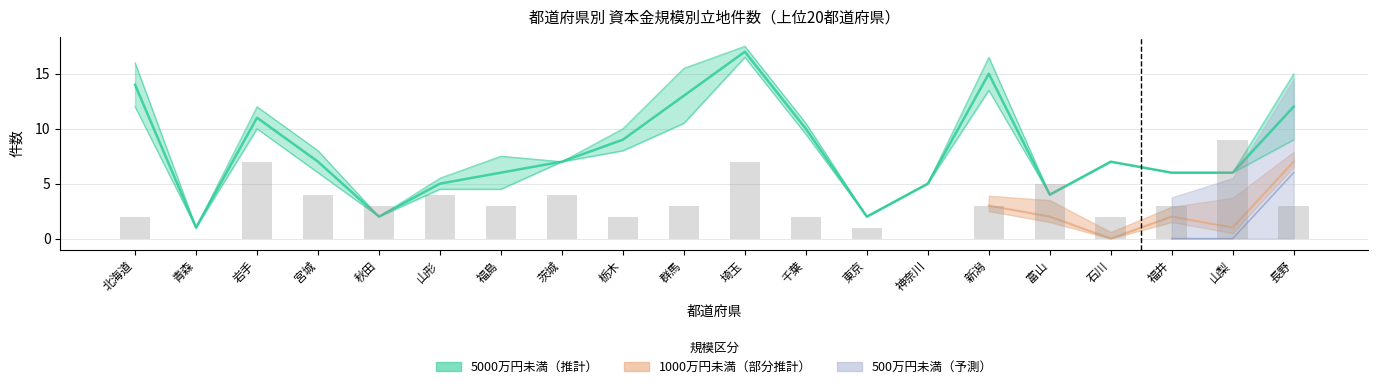

Does the chart contain any negative values?

No